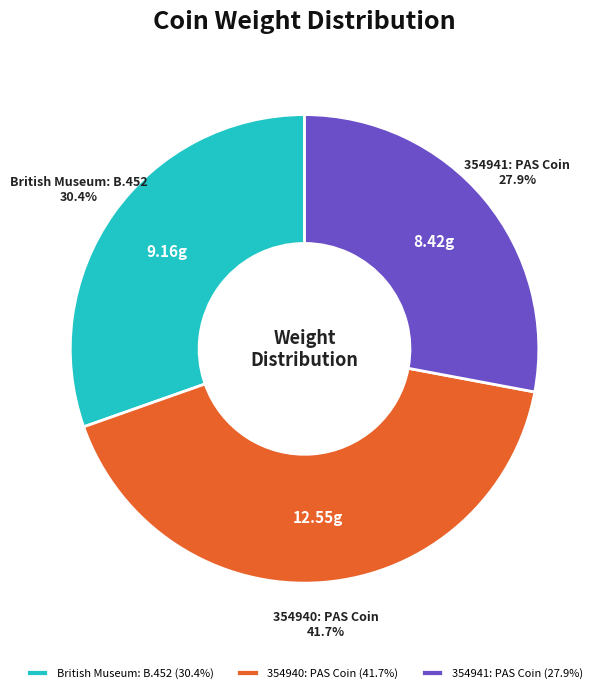

Count the number of slices in the pie.

3